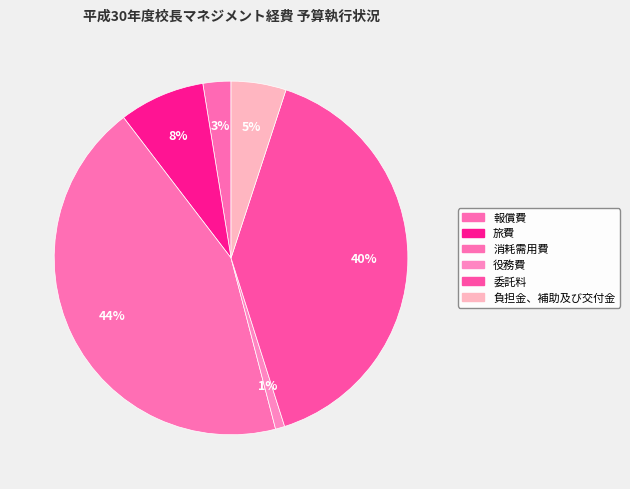

Which slice is the smallest?

役務費